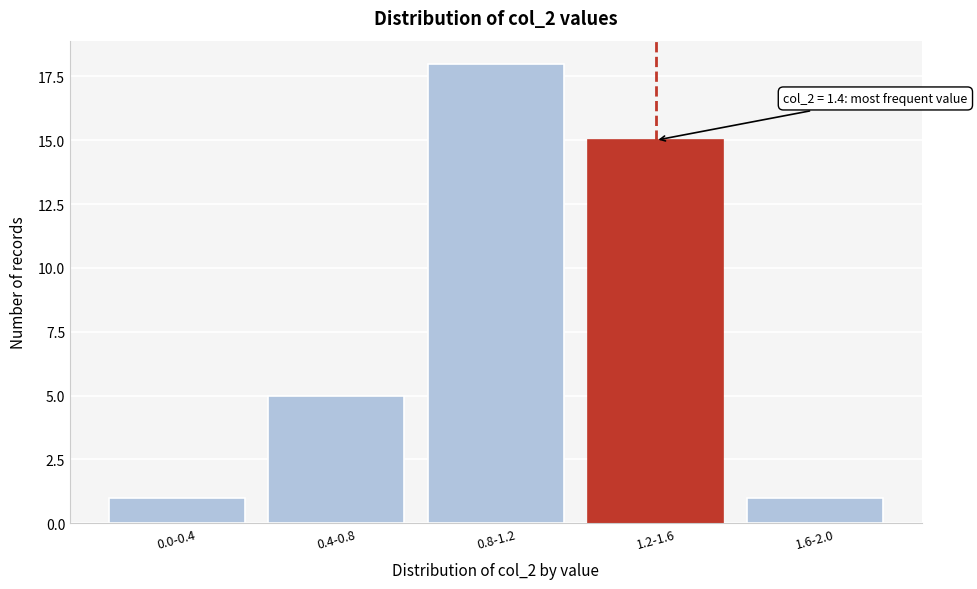

Reading left to right, list all the values displayed in this chart.

1	5	18	15	1